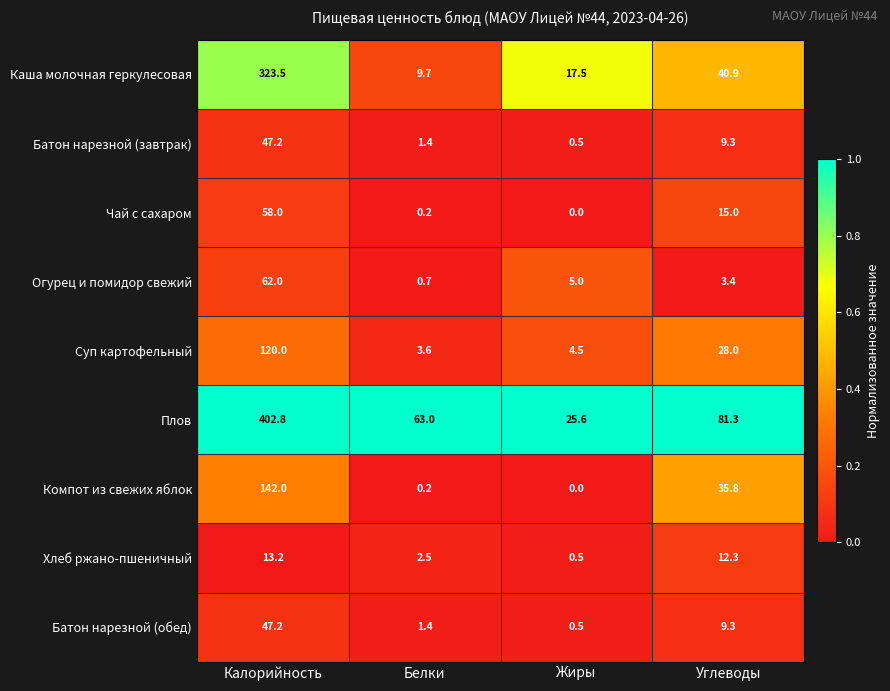

True or false: Огурец и помидор свежий has a value of 38.4 at Калорийность.

False